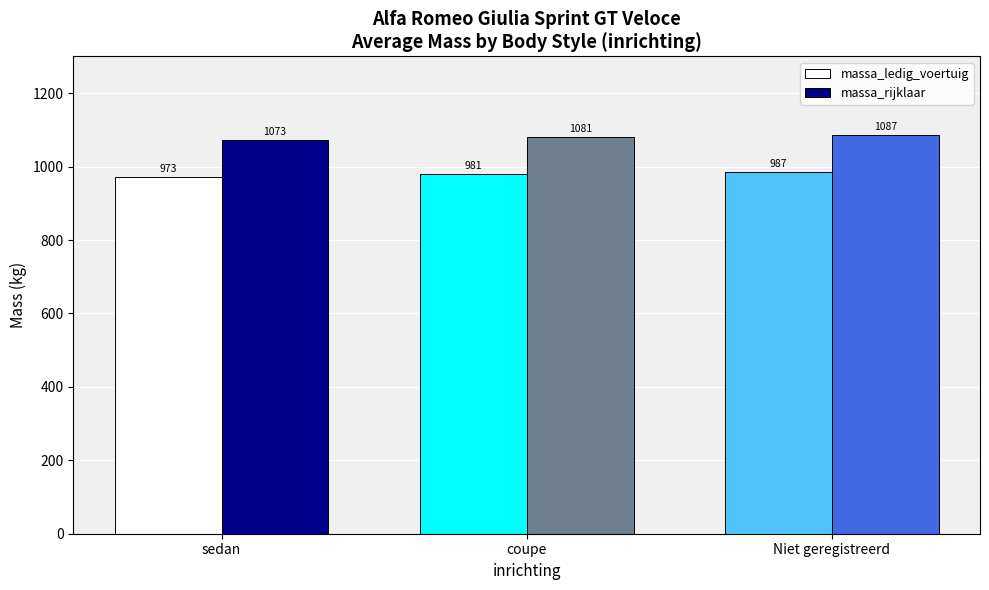

How many groups of bars are there?

3